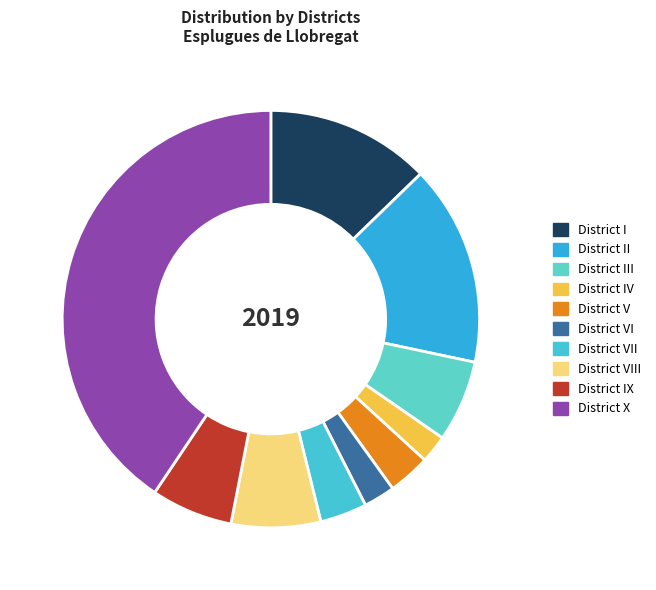

Which slice is the largest?

District X